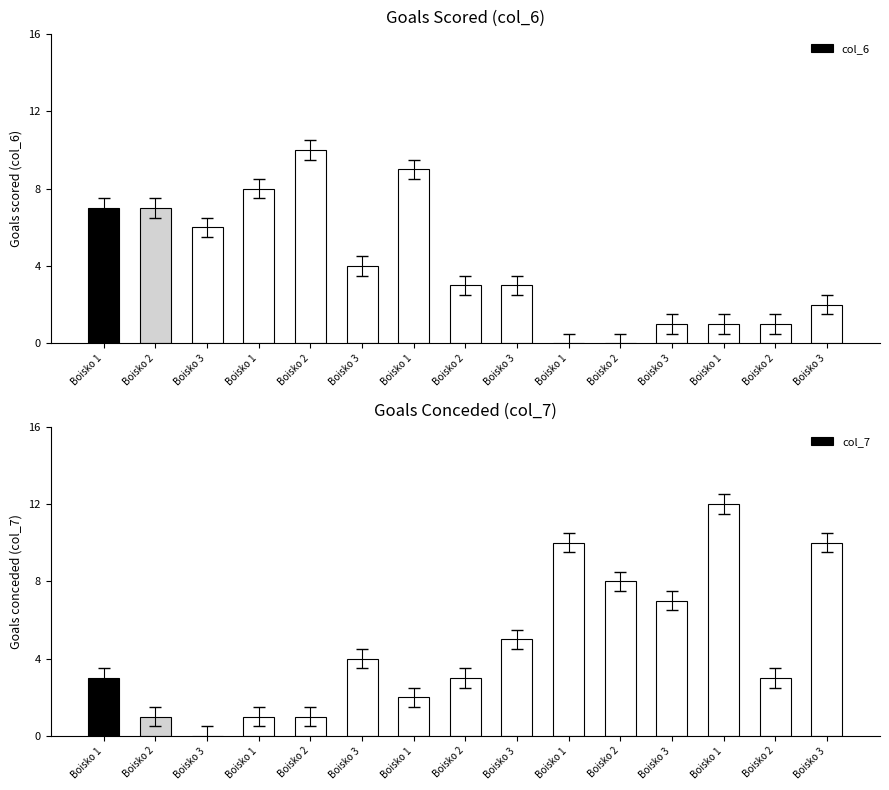

Rank the categories by col_7 value from lowest to highest.

Boisko 3, Boisko 2, Boisko 1, Boisko 2, Boisko 1, Boisko 1, Boisko 2, Boisko 2, Boisko 3, Boisko 3, Boisko 3, Boisko 2, Boisko 1, Boisko 3, Boisko 1